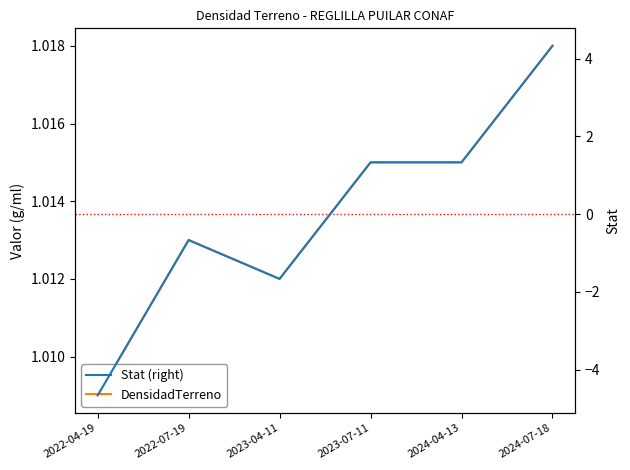

True or false: Stat (right) has more than 2 interior local peaks.

False